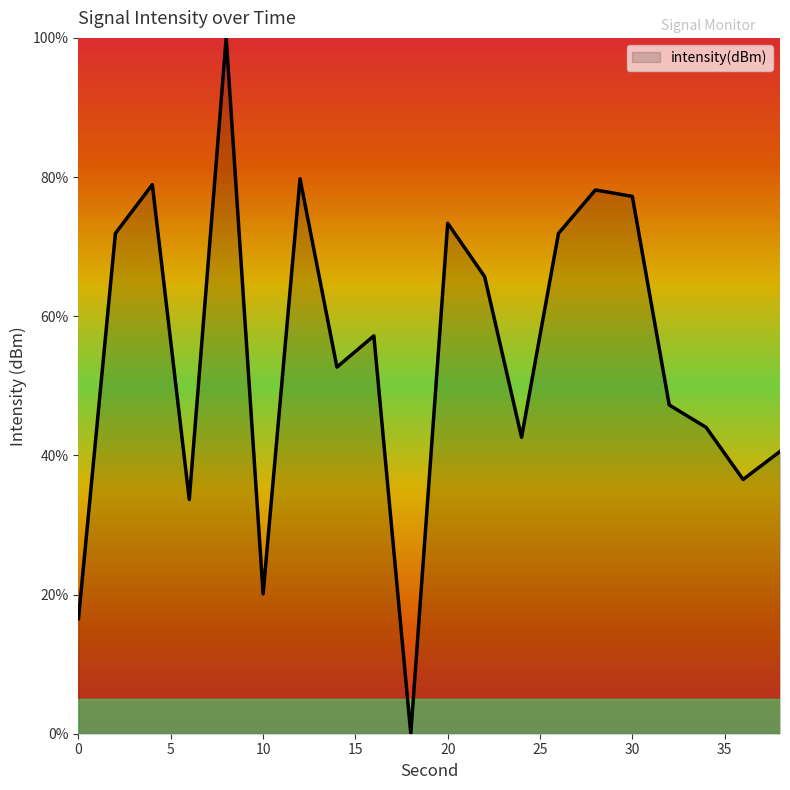

How many distinct data groups are displayed?

1